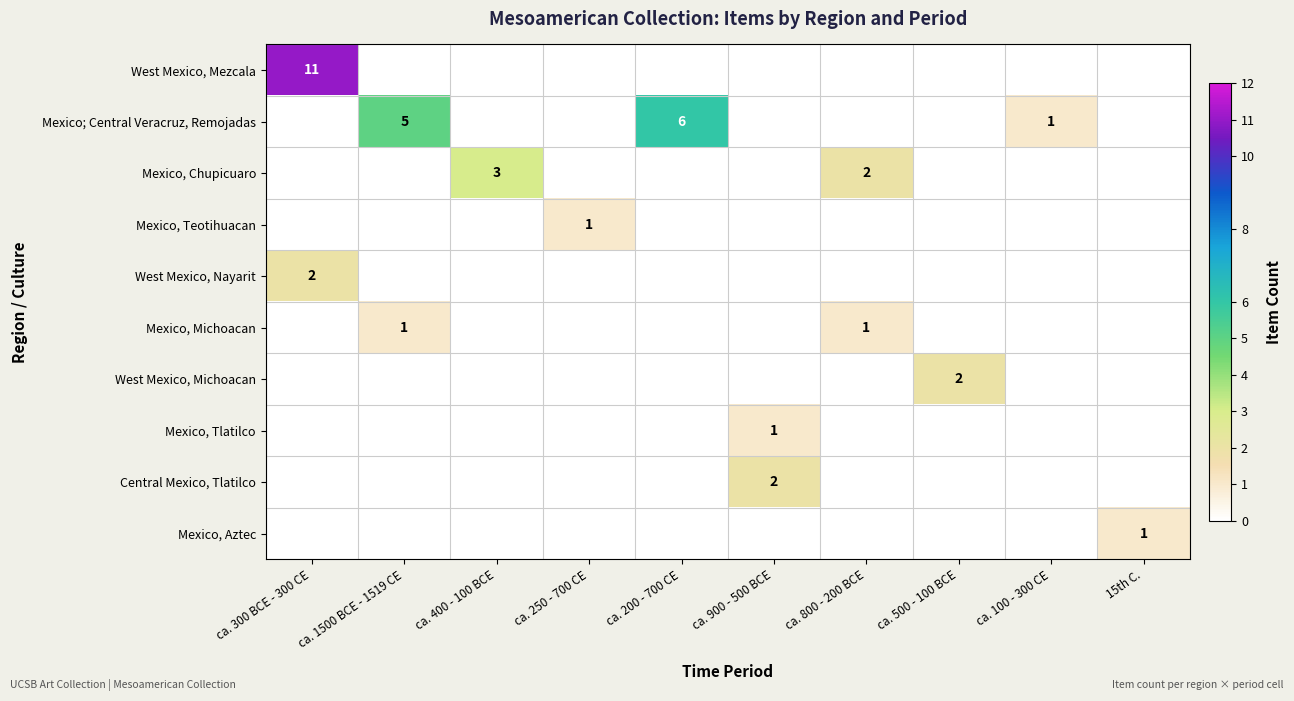

True or false: Central Mexico, Tlatilco has a value of 1 at ca. 900 - 500 BCE.

False